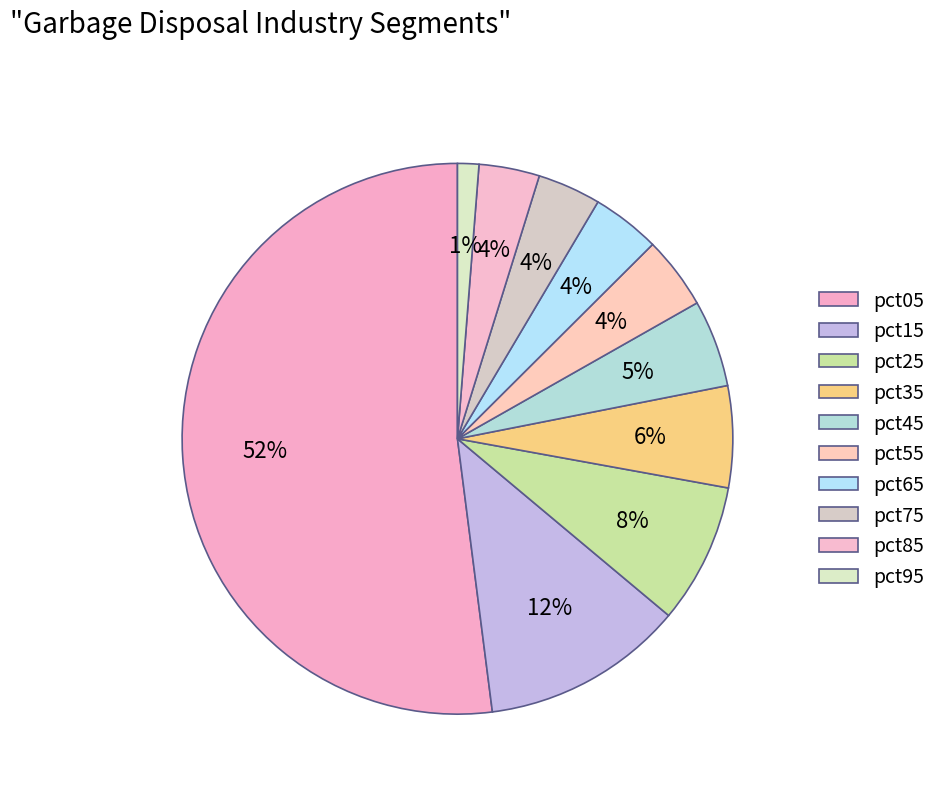

Is there a majority slice in this chart?

Yes